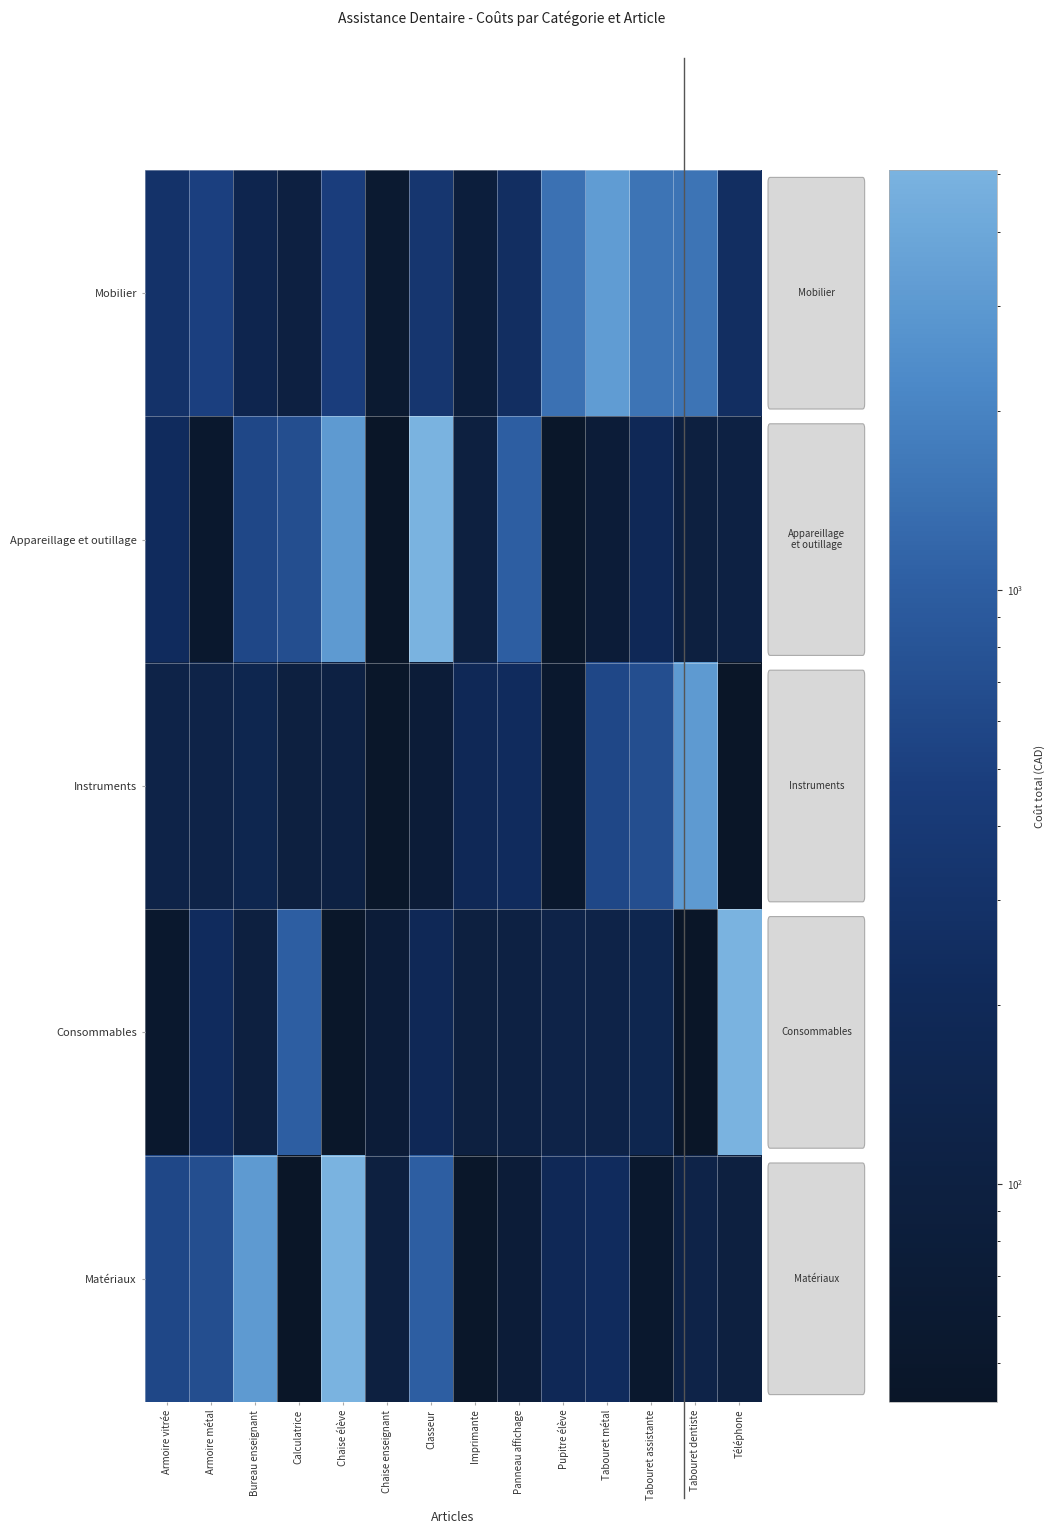

Which label corresponds to the largest value in the chart?

Classeur